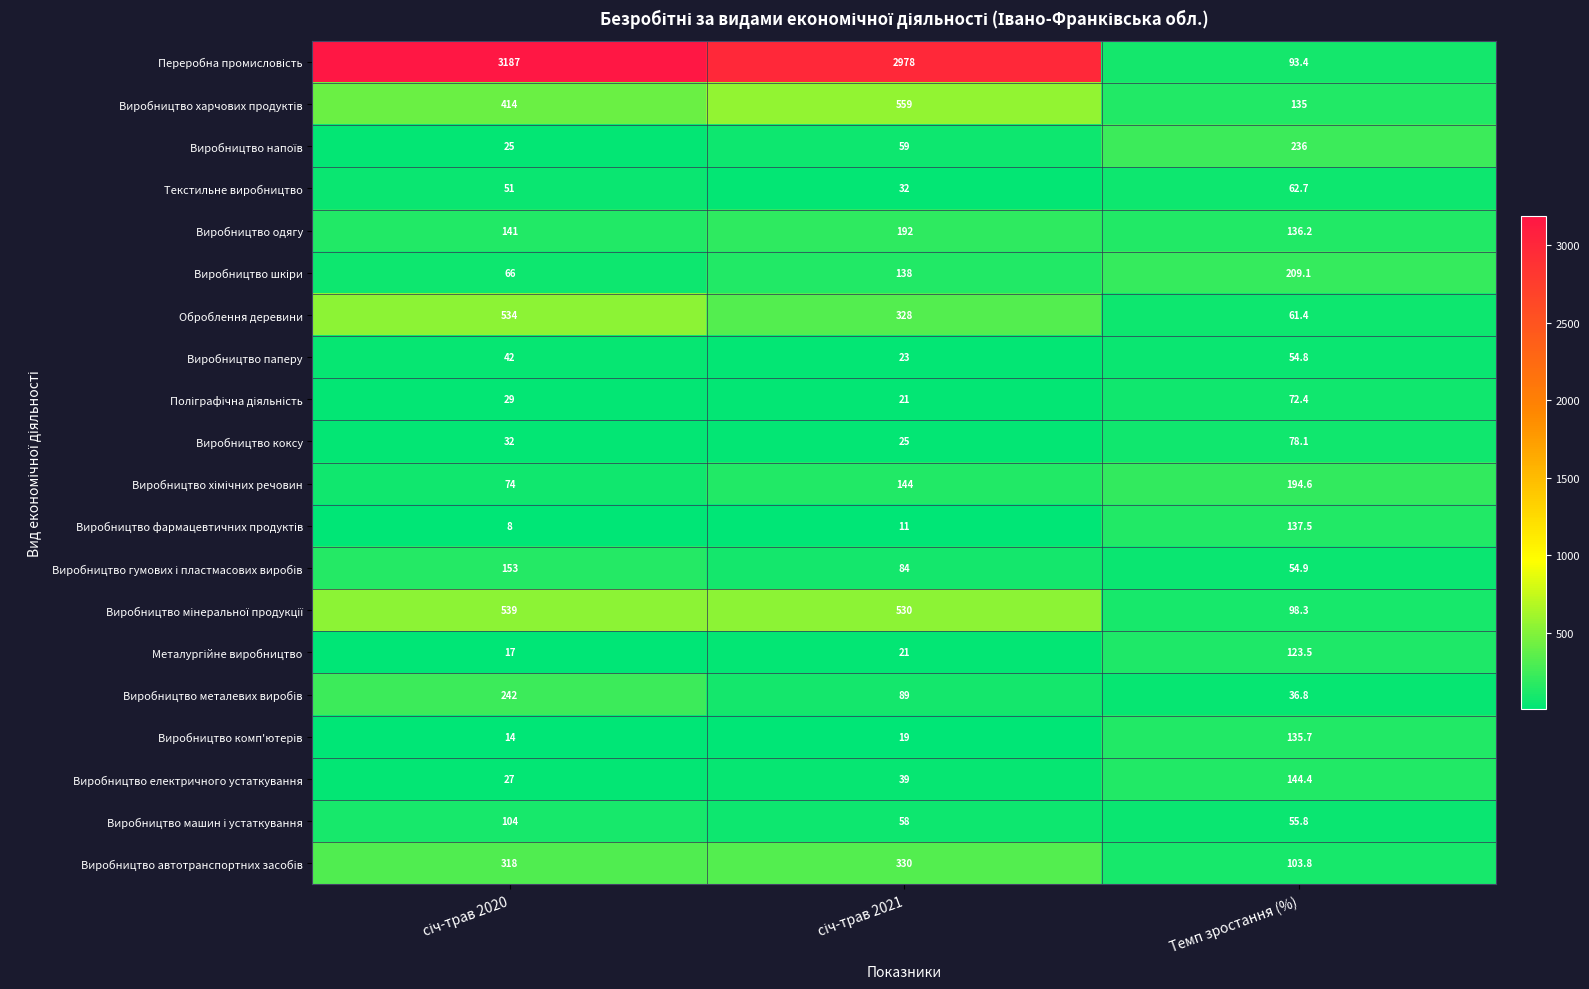

What is the spread (max minus min) of values at Темп зростання (%)?

199.2